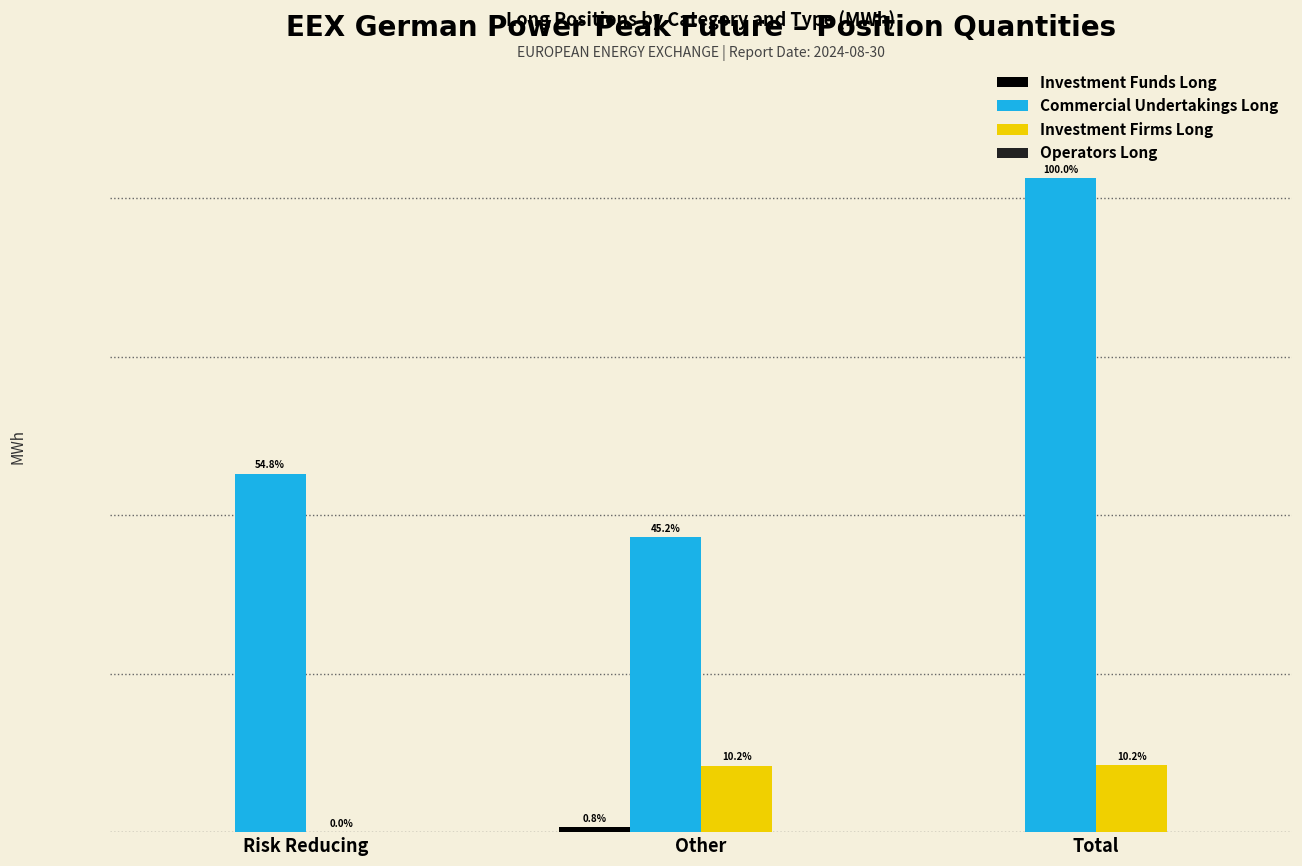

Reading right to left, extract all data points from this chart.

Investment Funds Long: Total=0	Other=161112	Risk Reducing=0
Commercial Undertakings Long: Total=20631780	Other=9318072	Risk Reducing=11313708
Investment Firms Long: Total=2105040	Other=2102676	Risk Reducing=2364
Operators Long: Total=0	Other=0	Risk Reducing=0